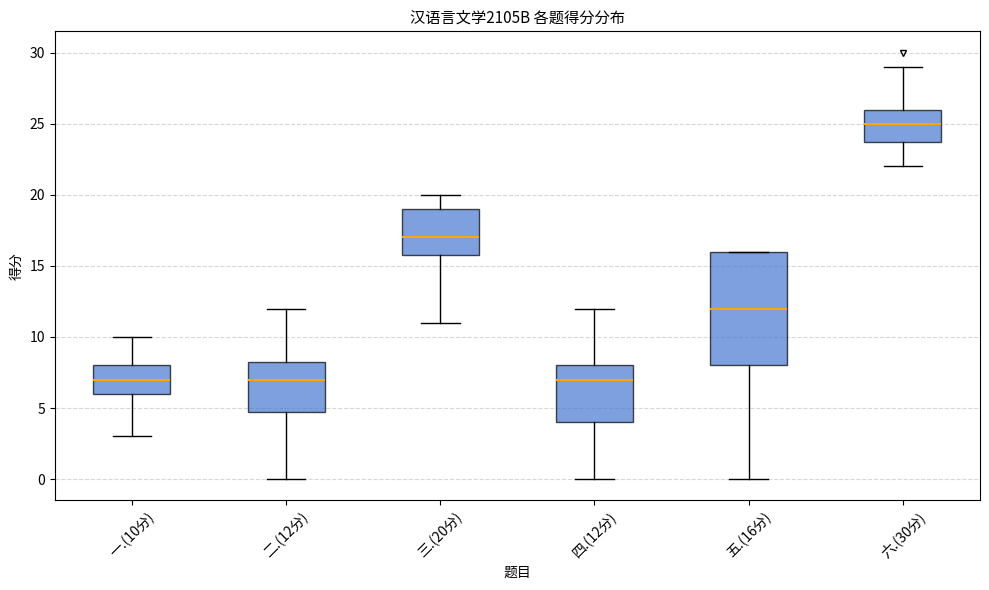

Reading left to right, transcribe this box plot: for each box, give where its median line is, the range the box spans, and where its two whiskers end, as read against the y-axis. The values are not printed on the chart, so give them approximately, as read against the axis.

一.(10分): median 7.0, box 6.0 to 8.0, whiskers 3.0 to 10.0
二.(12分): median 7.0, box 5.0 to 8.5, whiskers 0.0 to 12.0
三.(20分): median 17.0, box 16.0 to 19.0, whiskers 11.0 to 20.0
四.(12分): median 7.0, box 4.0 to 8.0, whiskers 0.0 to 12.0
五.(16分): median 12.0, box 8.0 to 16.0, whiskers 0.0 to 16.0
六.(30分): median 25.0, box 24.0 to 26.0, whiskers 22.0 to 29.0